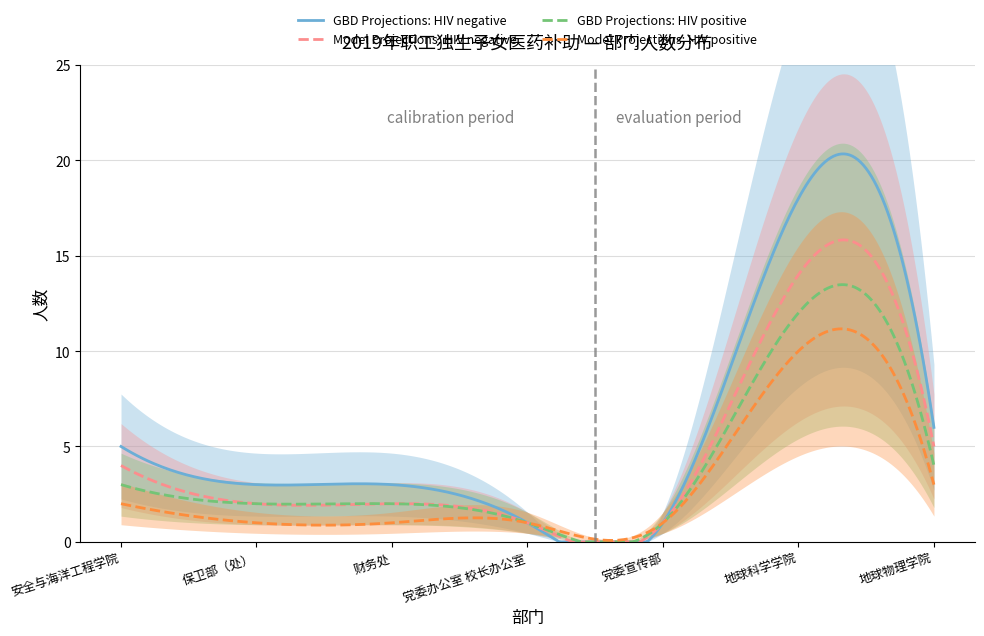

How many lines are shown in the chart?

4